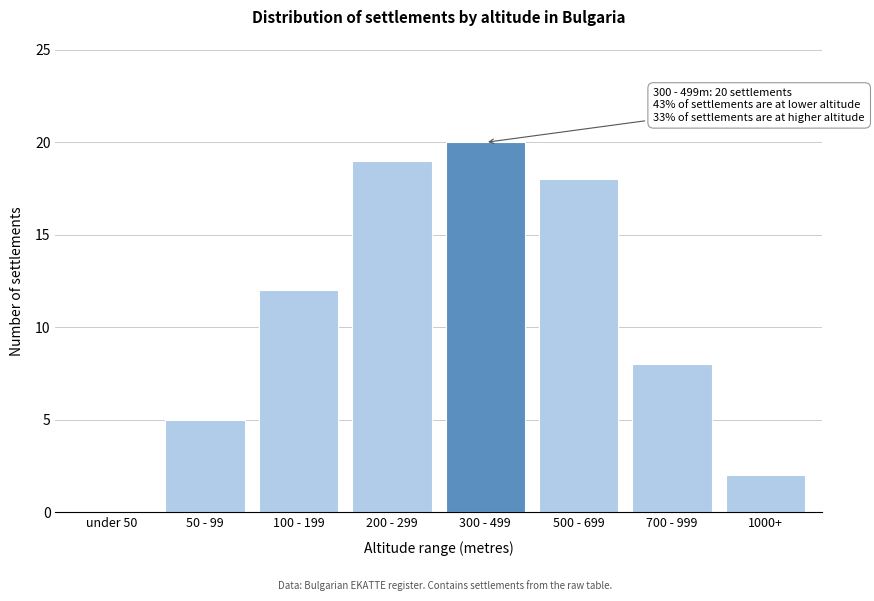

Reading left to right, transcribe all the data shown in this chart.

under 50=0	50 - 99=5	100 - 199=12	200 - 299=19	300 - 499=20	500 - 699=18	700 - 999=8	1000+=2